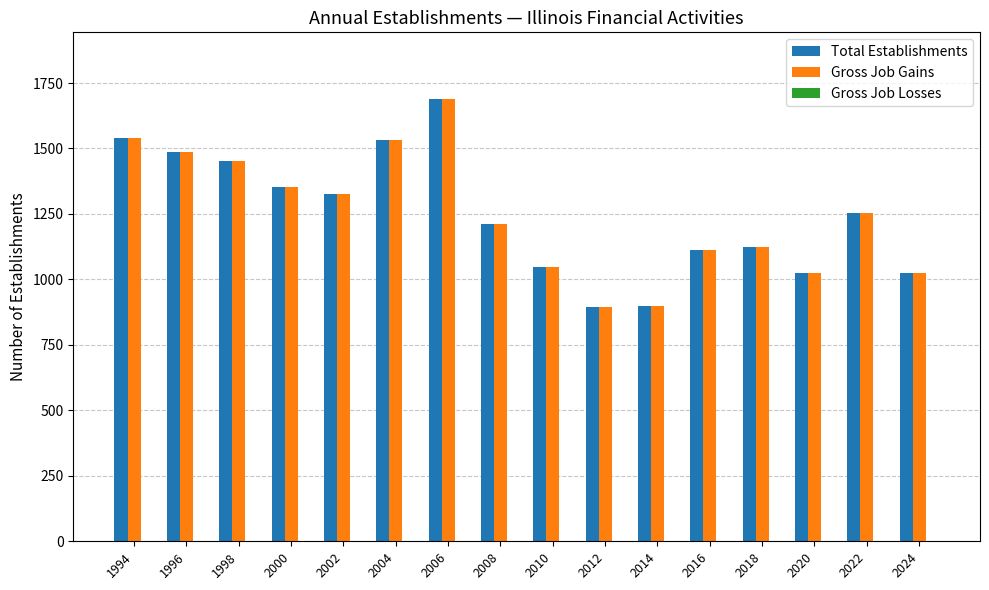

What is the difference between the Total Establishments values at 2004 and 2000?

182